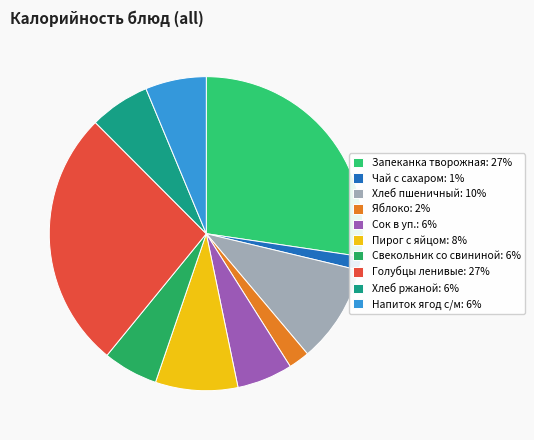

Which slice is the largest?

Запеканка творожная: 27%